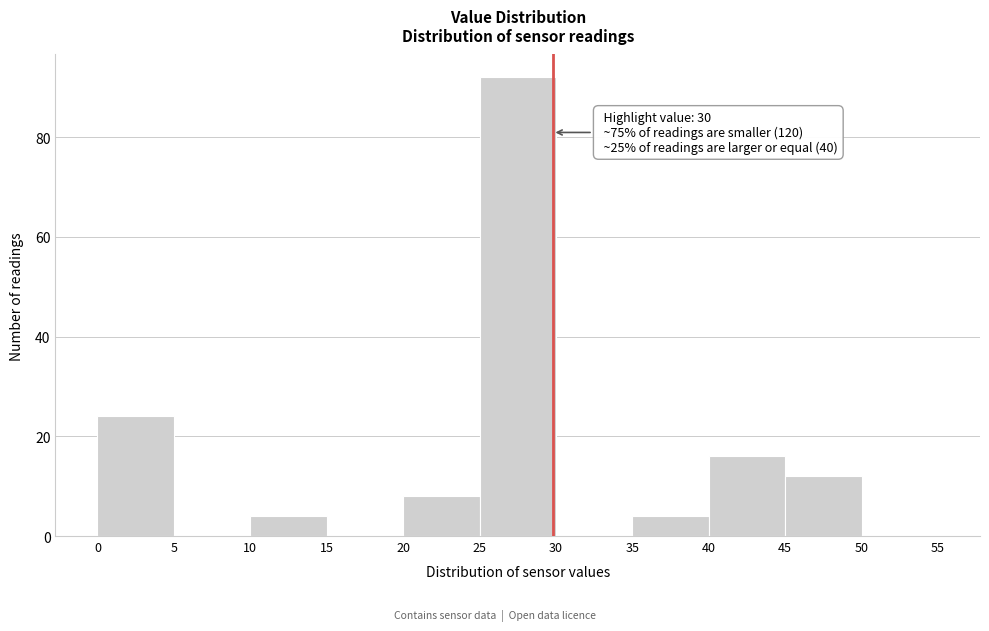

Over which range of the x-axis is the bar tallest?

25 to 30